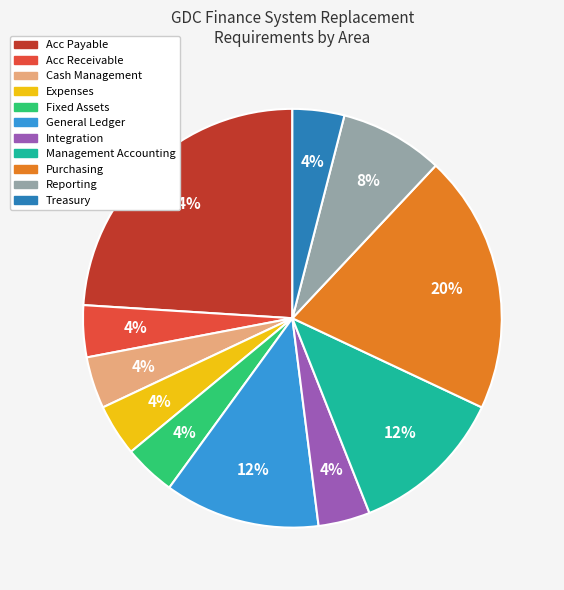

To the nearest percent, what is the difference between the largest and smallest slice percentages?

20%